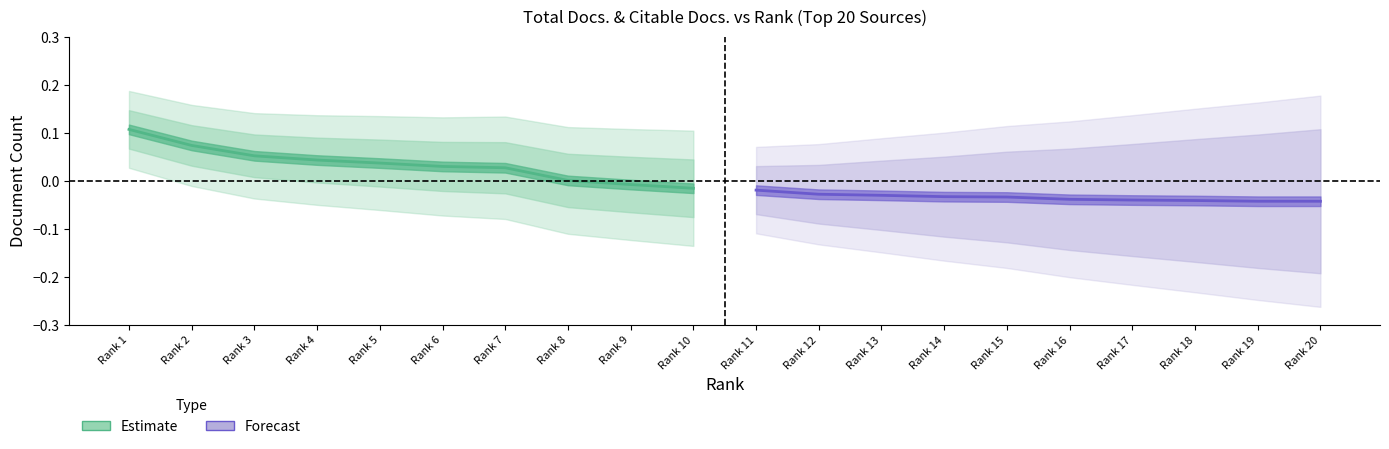

True or false: Estimate and Forecast cross at least once.

False